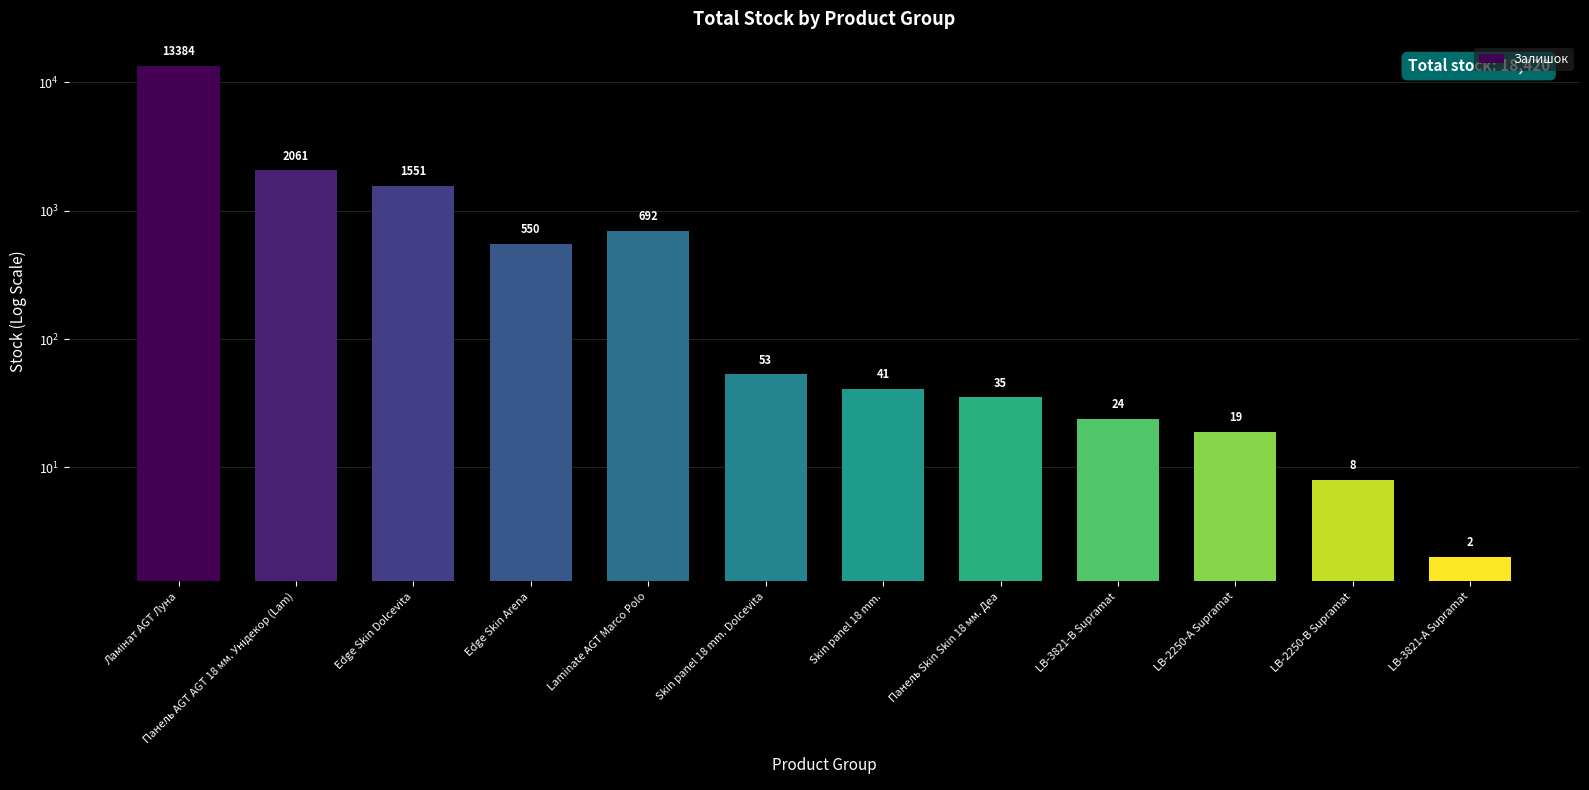

What is the maximum value shown in the chart?

13384